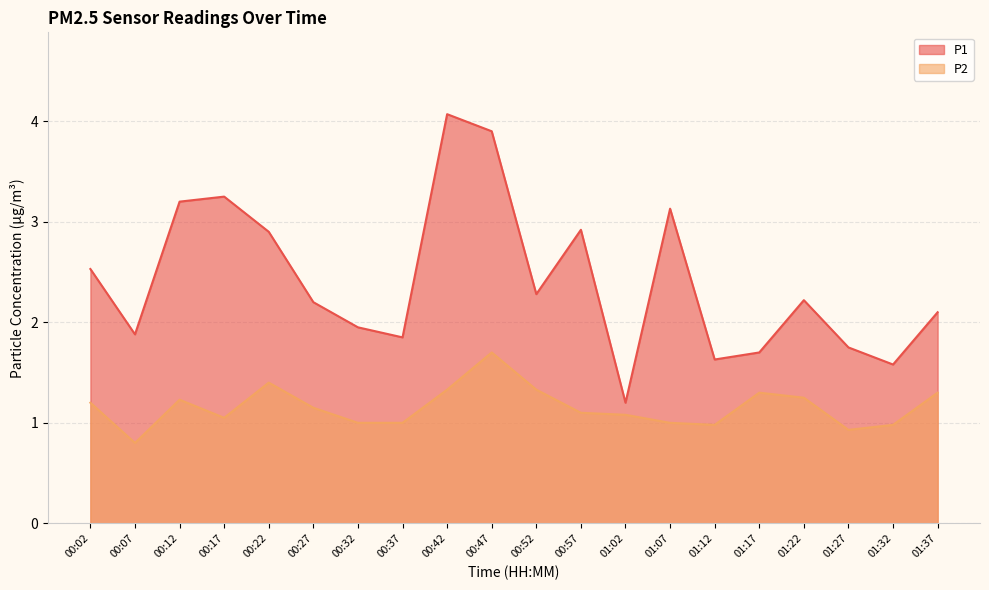

What is the sum of all P2 values?

23.1